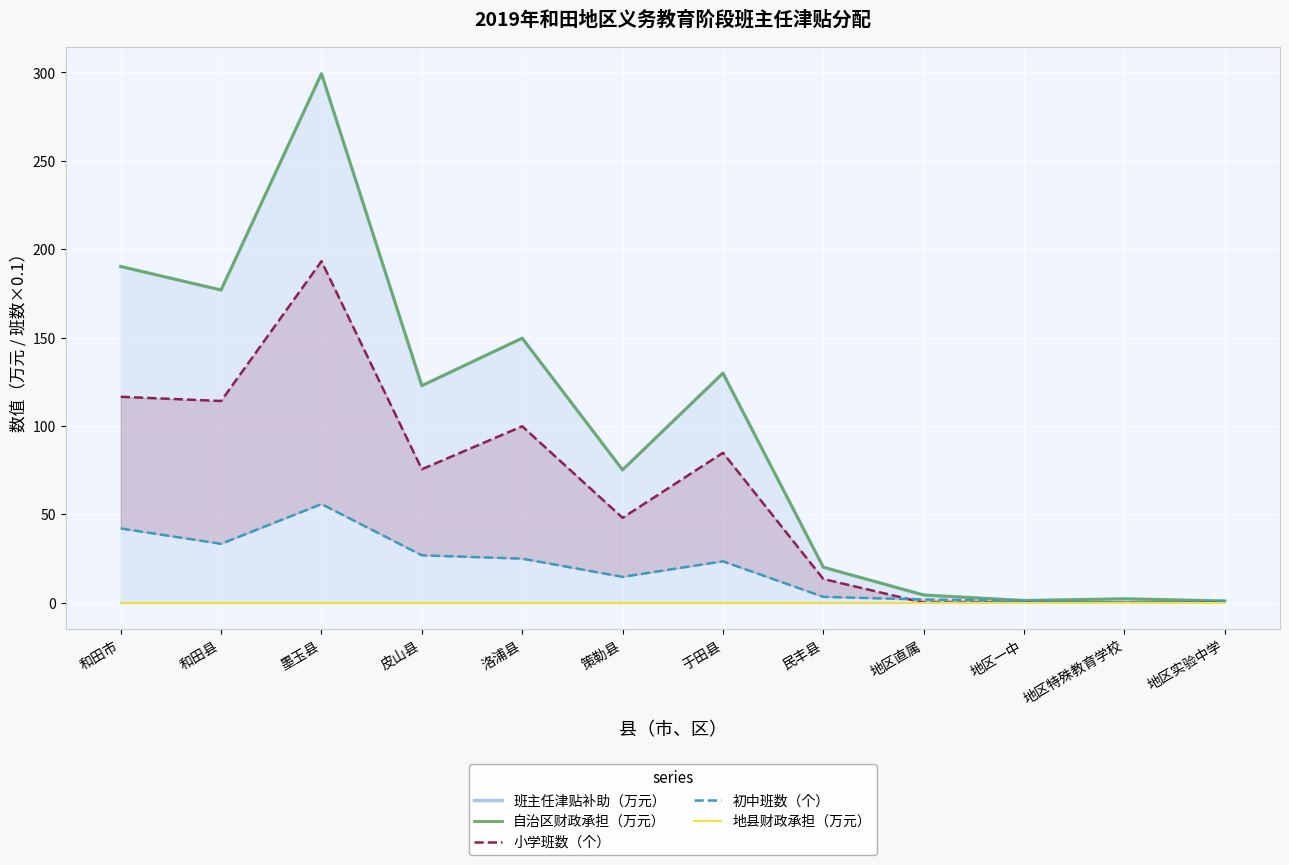

True or false: 小学班数（个） has a value of 19.7 at 皮山县.

False